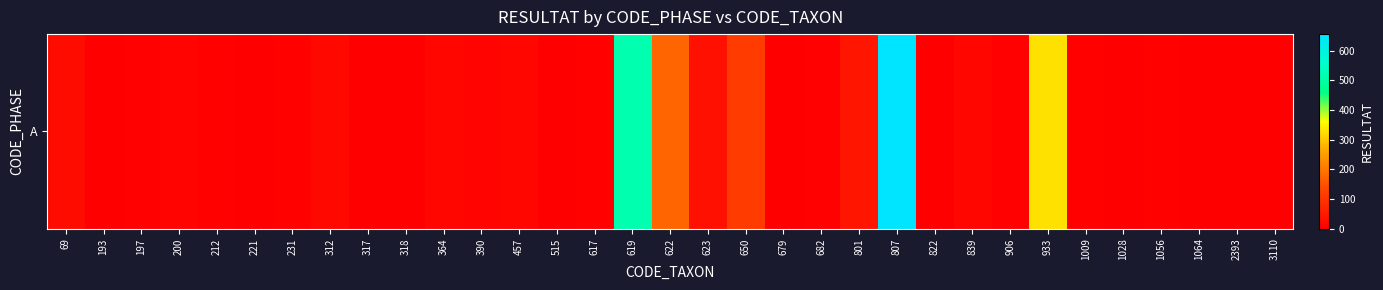

What is the sum of the values at 3110 and 682?

3